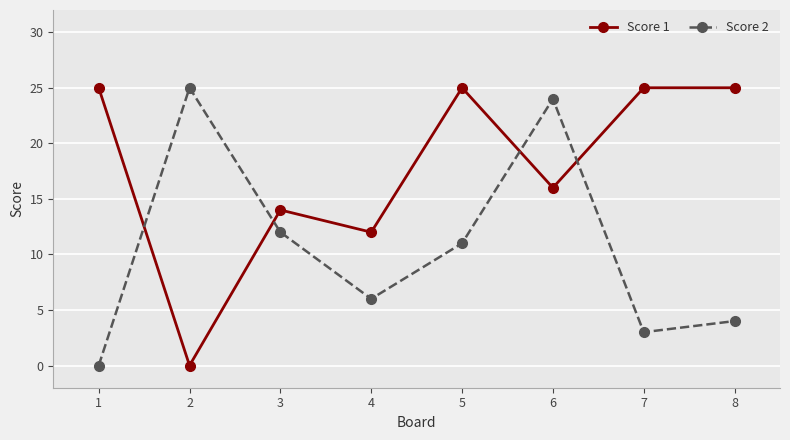

The value of Score 2 at 2 is 37. True or false?

False